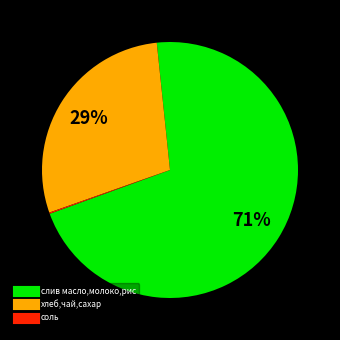

Does any single category account for the majority?

Yes